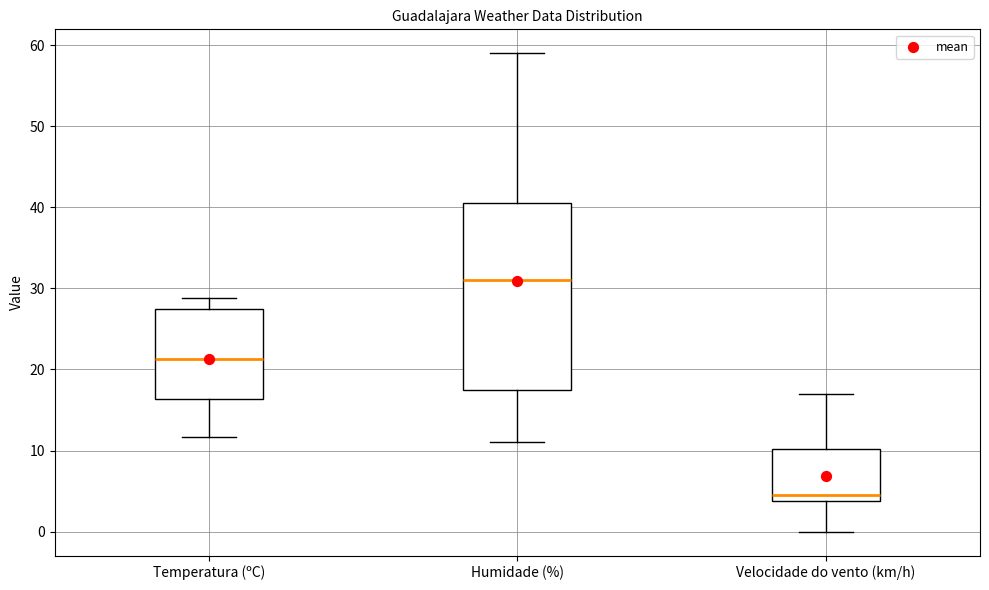

Comparing the boxes themselves (not the whiskers), which one is the tallest?

Humidade (%)